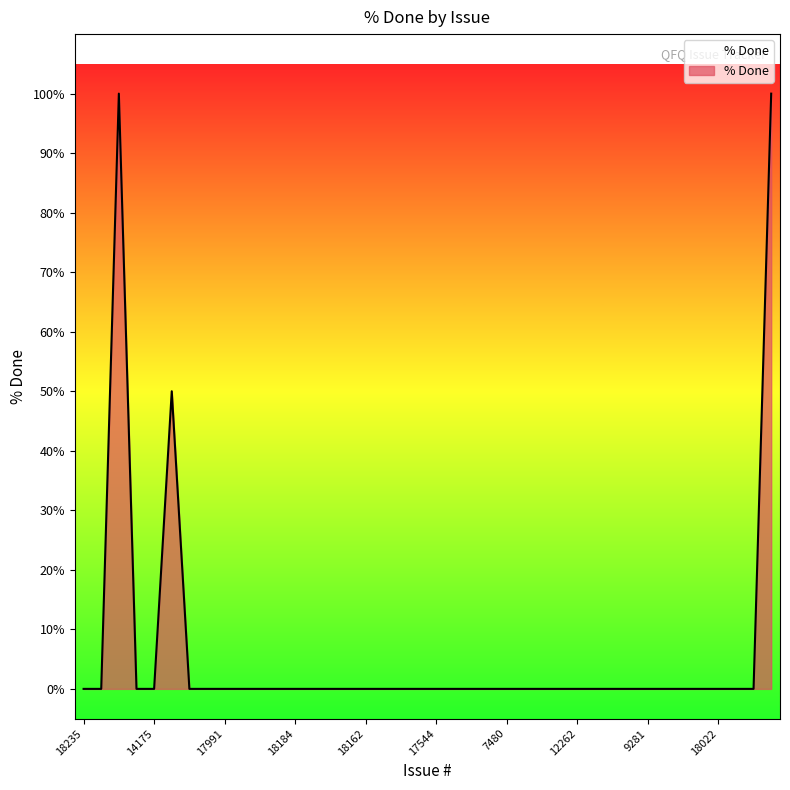

What is the maximum value shown in the chart?

100